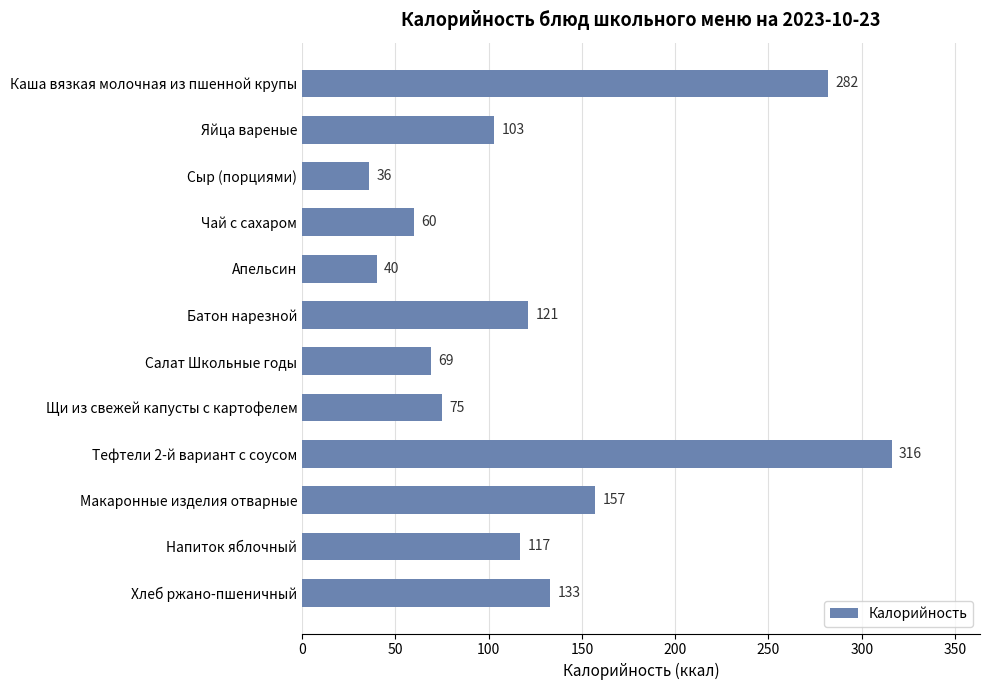

What is the maximum value shown in the chart?

316